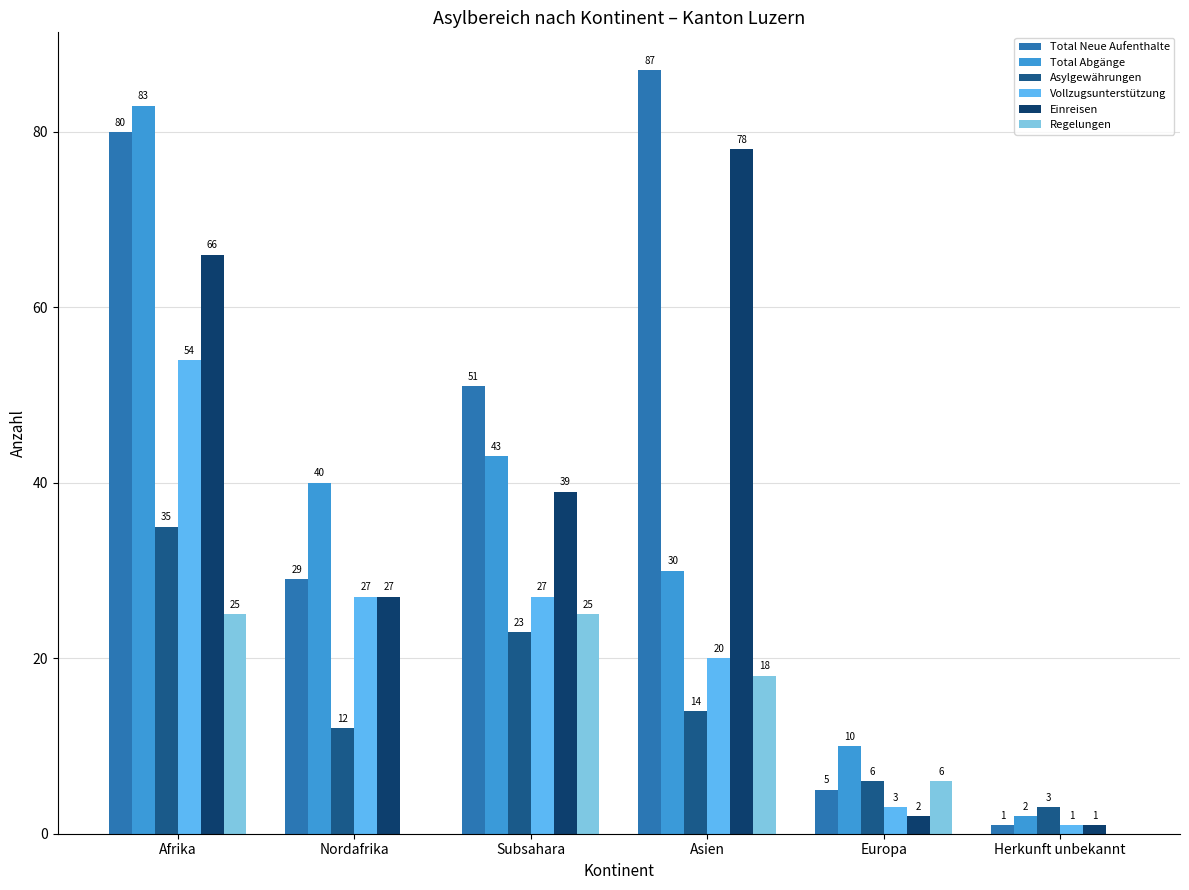

Is the value of Asylgewährungen at Asien greater than the value of Total Neue Aufenthalte at Subsahara?

No